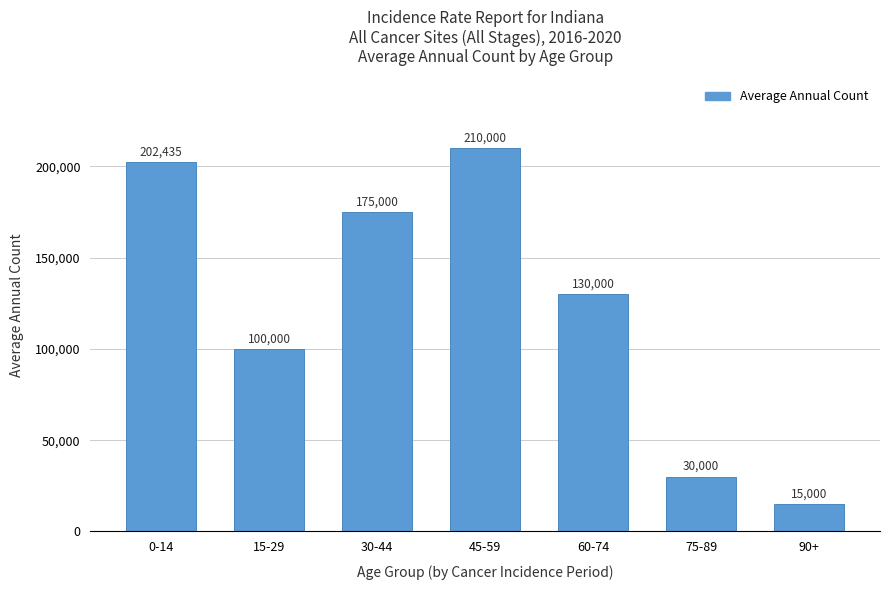

What is the change in value from 45-59 to 90+?

-195000